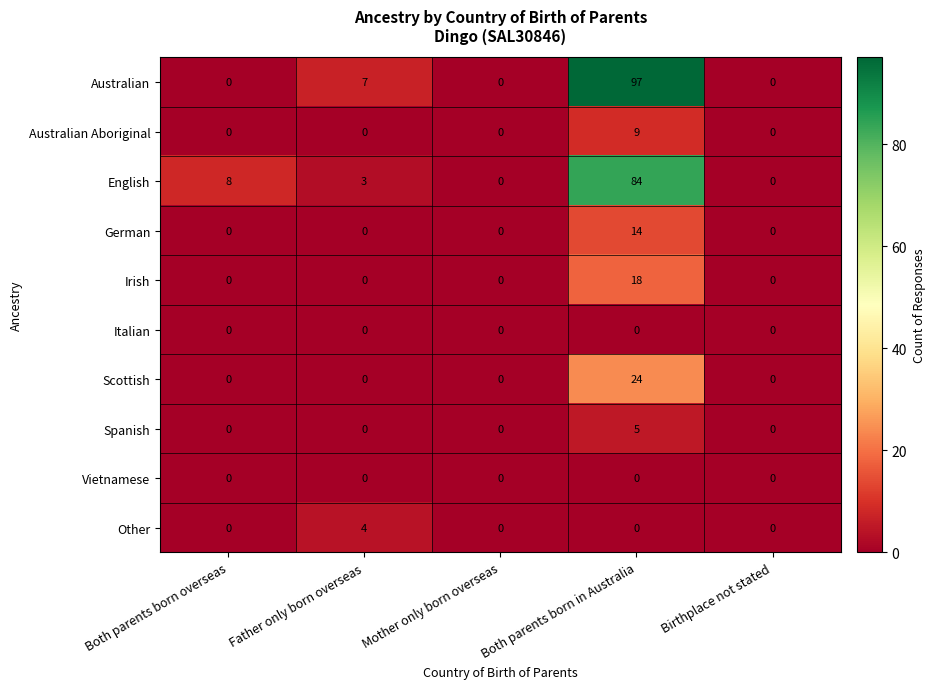

Which series changed the most between Both parents born overseas and Father only born overseas?

Australian